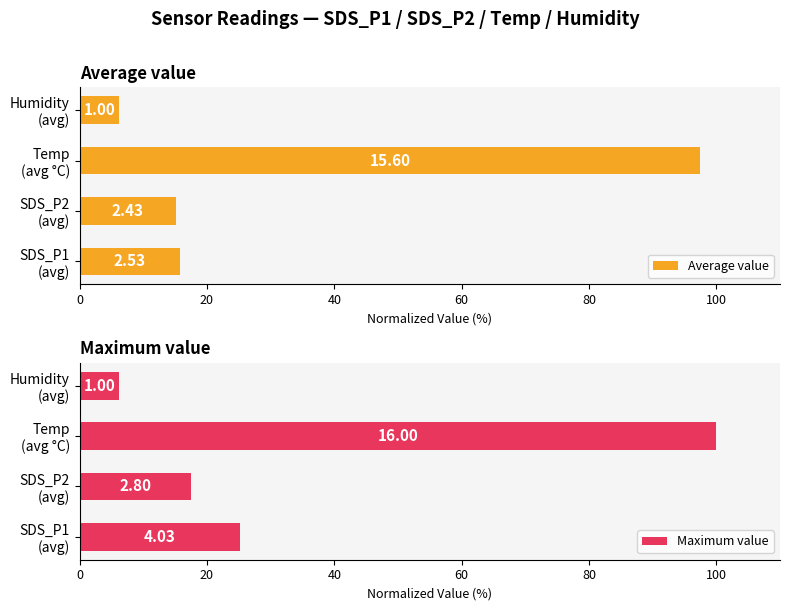

Are the bars grouped side by side (vs. stacked)?

Yes